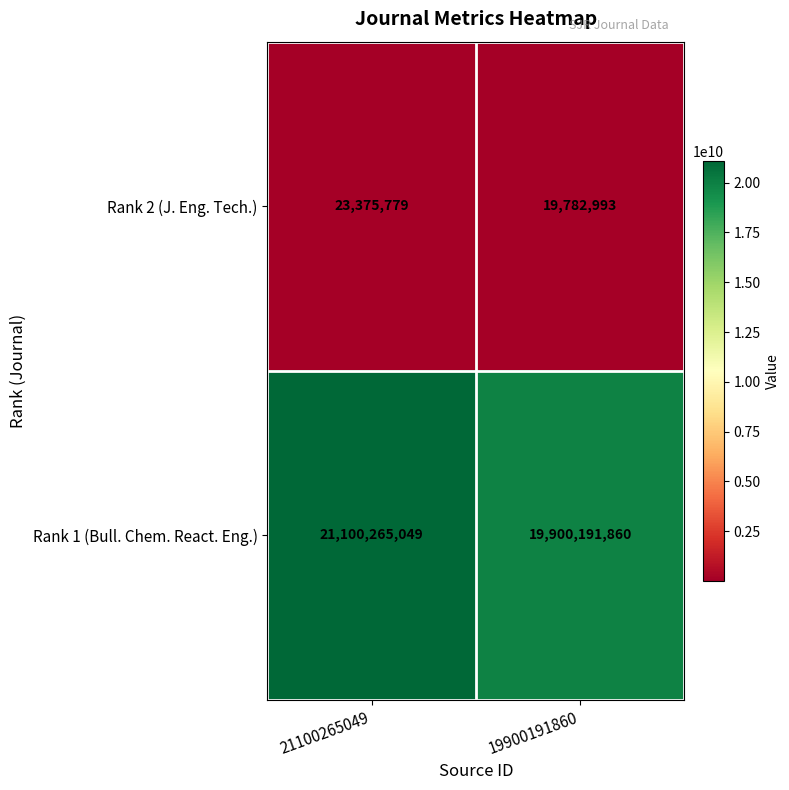

What is the sum of the Rank 1 (Bull. Chem. React. Eng.) values at 19900191860 and 21100265049?

41000456909